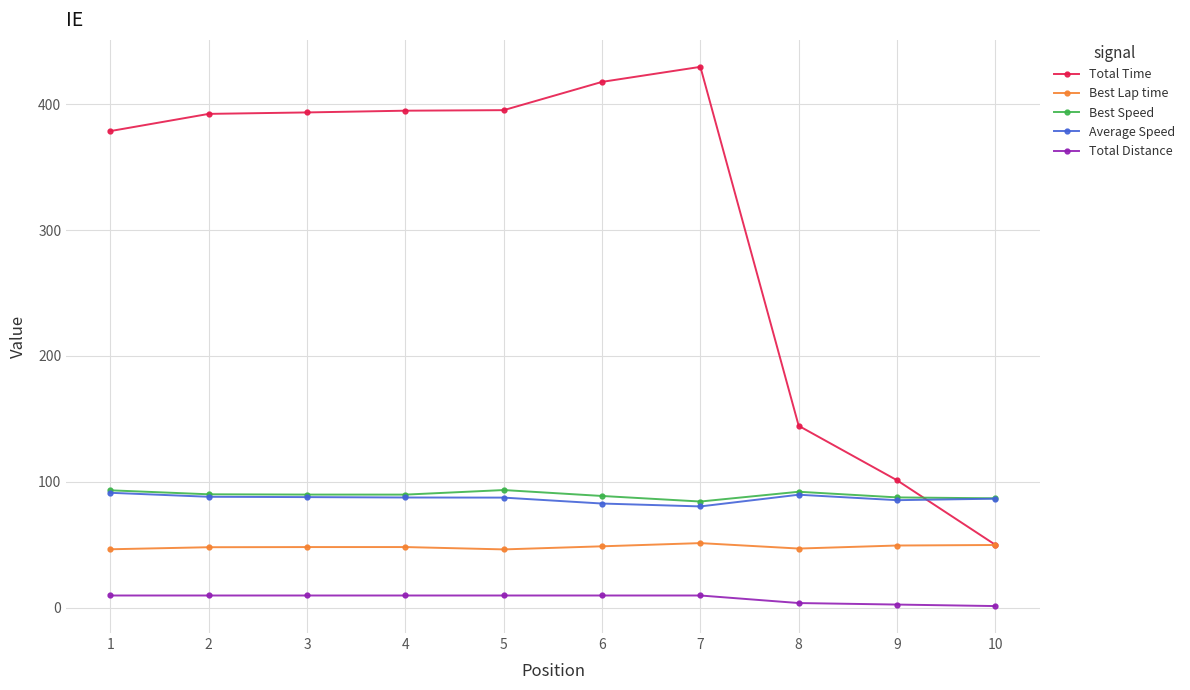

Between 1 and 5, which series saw the biggest shift?

Total Time